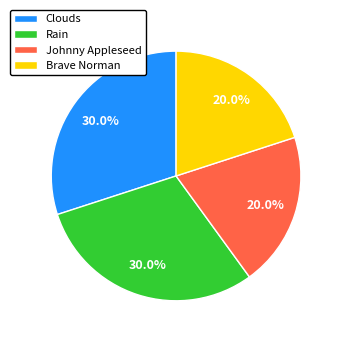

To the nearest percent, what is the combined percentage of Brave Norman and Clouds?

50%